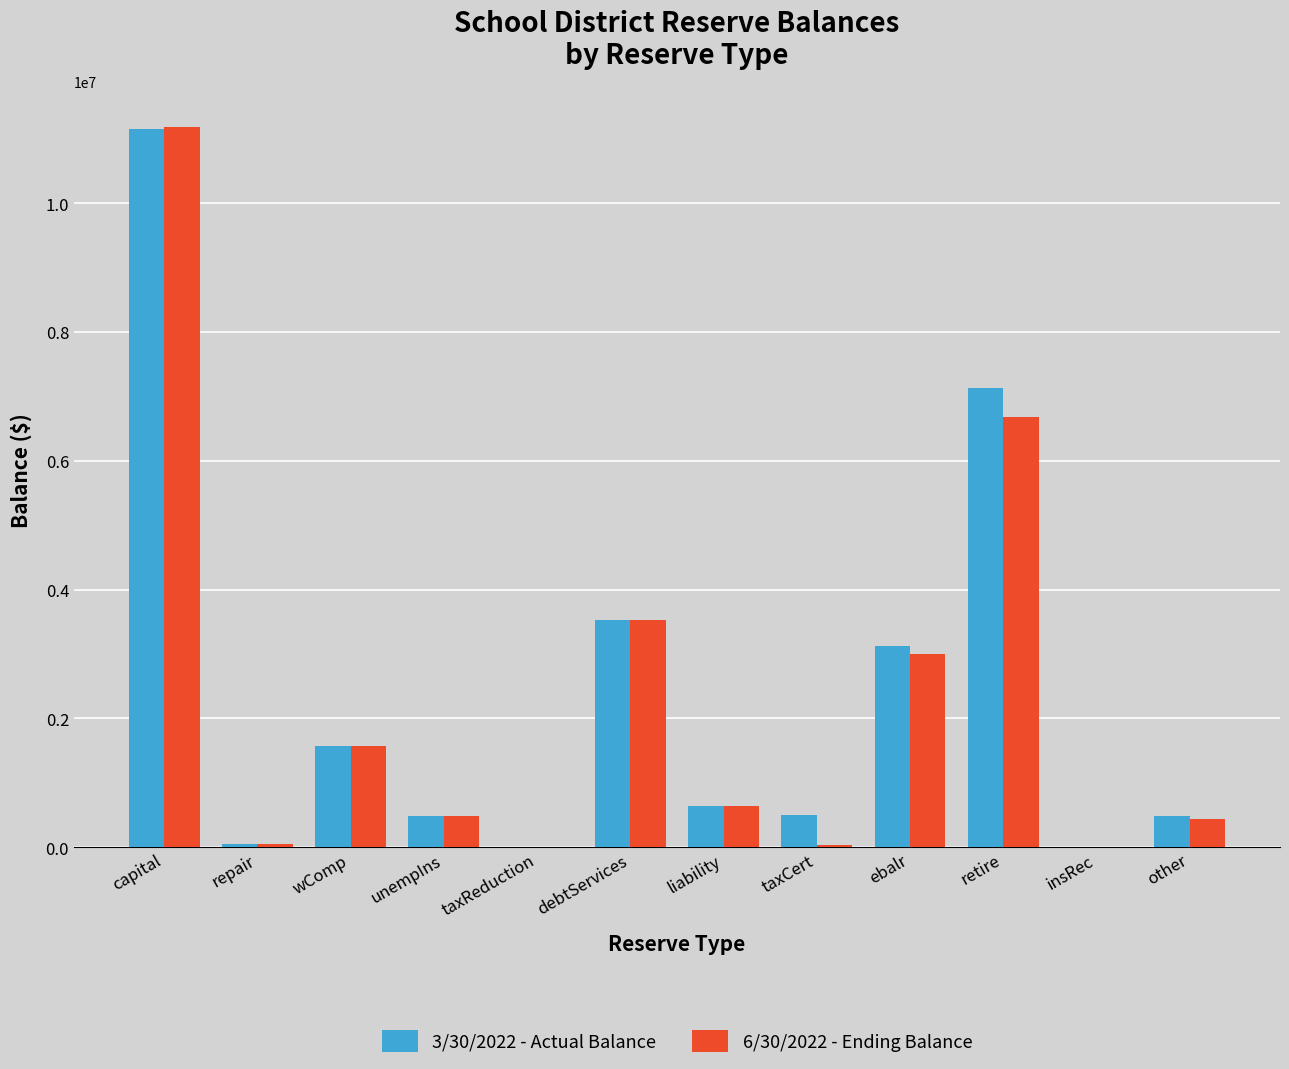

Which series changed the most between retire and insRec?

3/30/2022 - Actual Balance